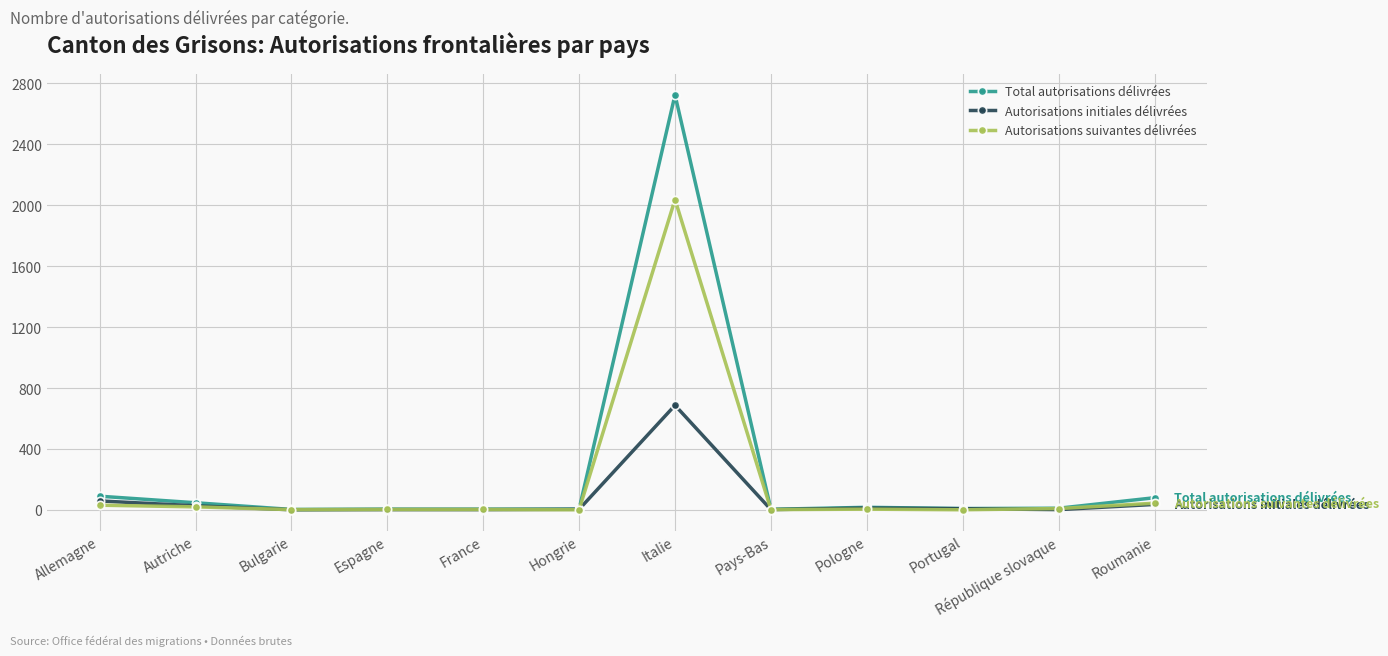

Which series has the largest range (max minus min)?

Total autorisations délivrées